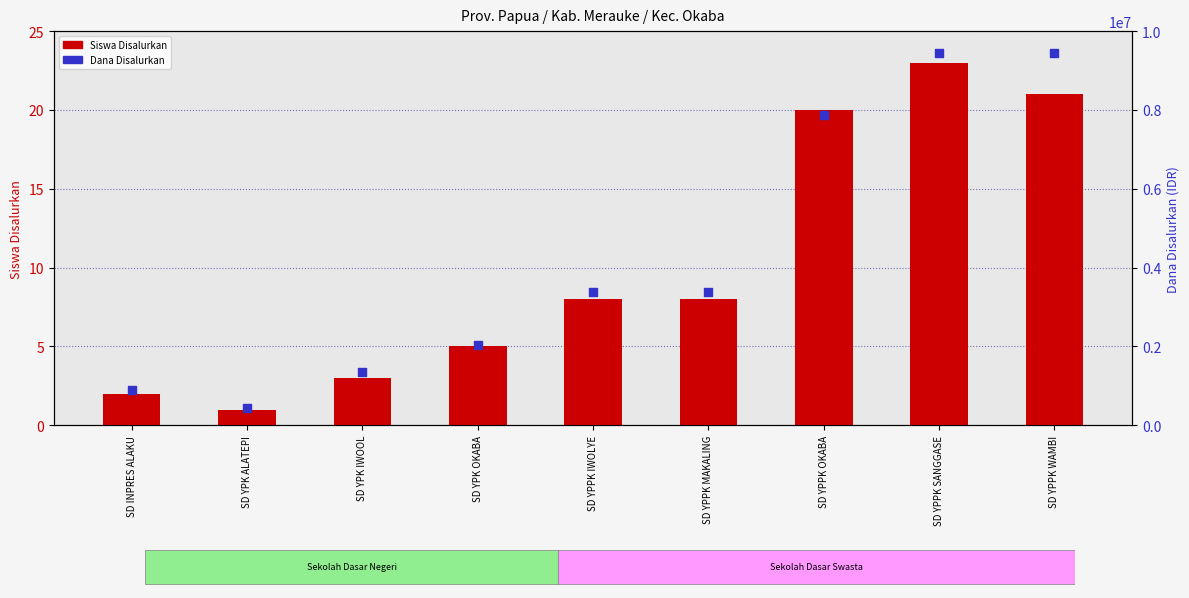

Which series has the widest spread of Y values?

Dana Disalurkan